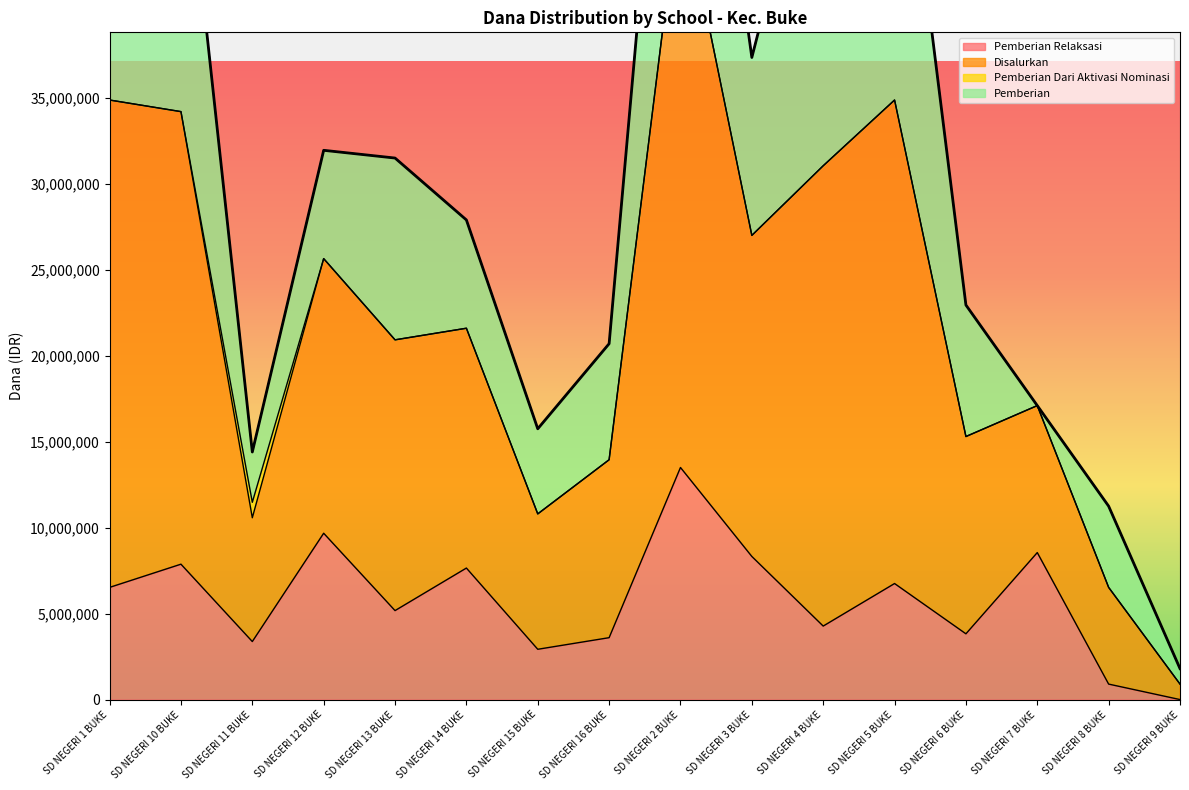

At which category does the chart reach its peak across all series?

SD NEGERI 2 BUKE